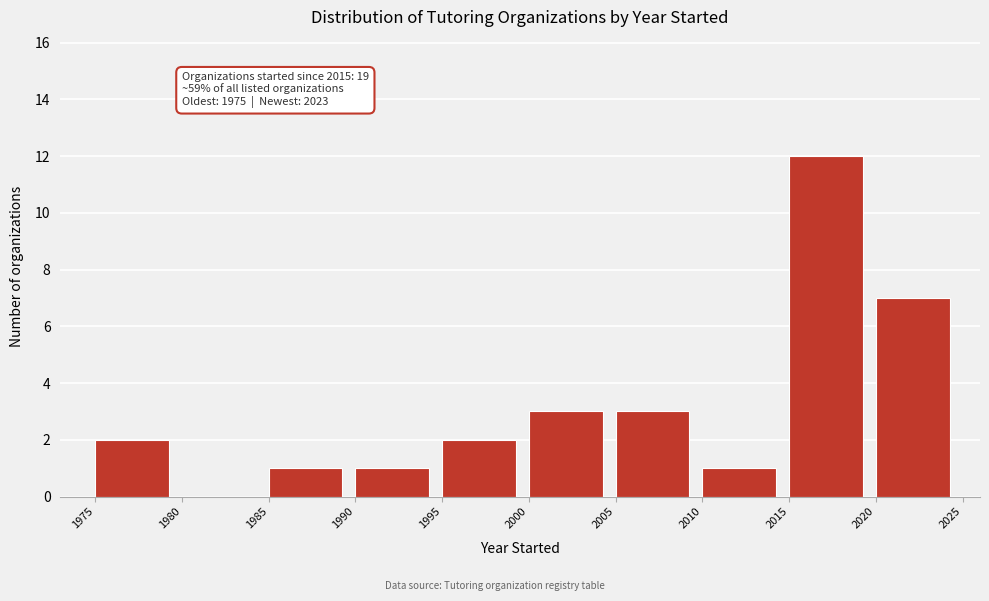

Over which range of the x-axis is the bar tallest?

2015 to 2020